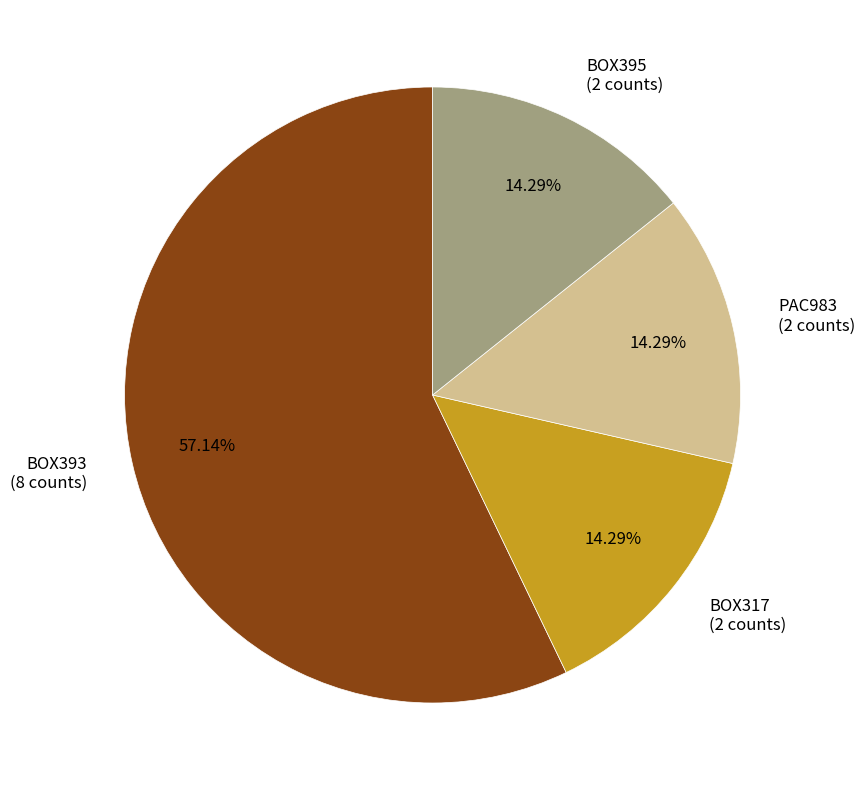

Do BOX393 and BOX395 together represent more than half of the pie?

Yes